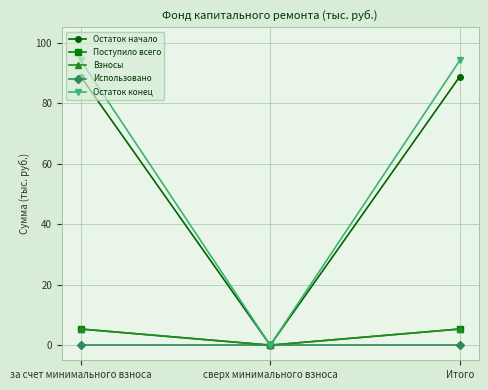

Is this an area chart (filled region under the line)?

No